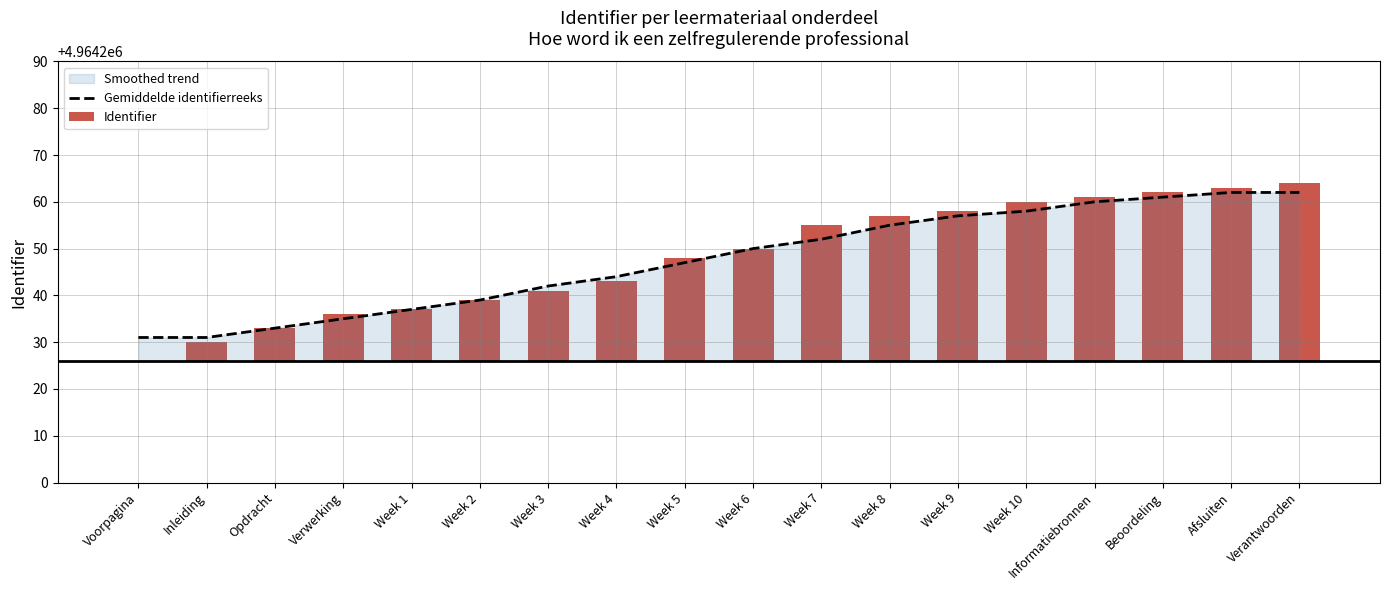

Reading left to right, list all the values displayed in this chart.

4964231	4964231	4964233	4964235	4964237	4964239	4964242	4964244	4964247	4964250	4964252	4964255	4964257	4964258	4964260	4964261	4964262	4964262